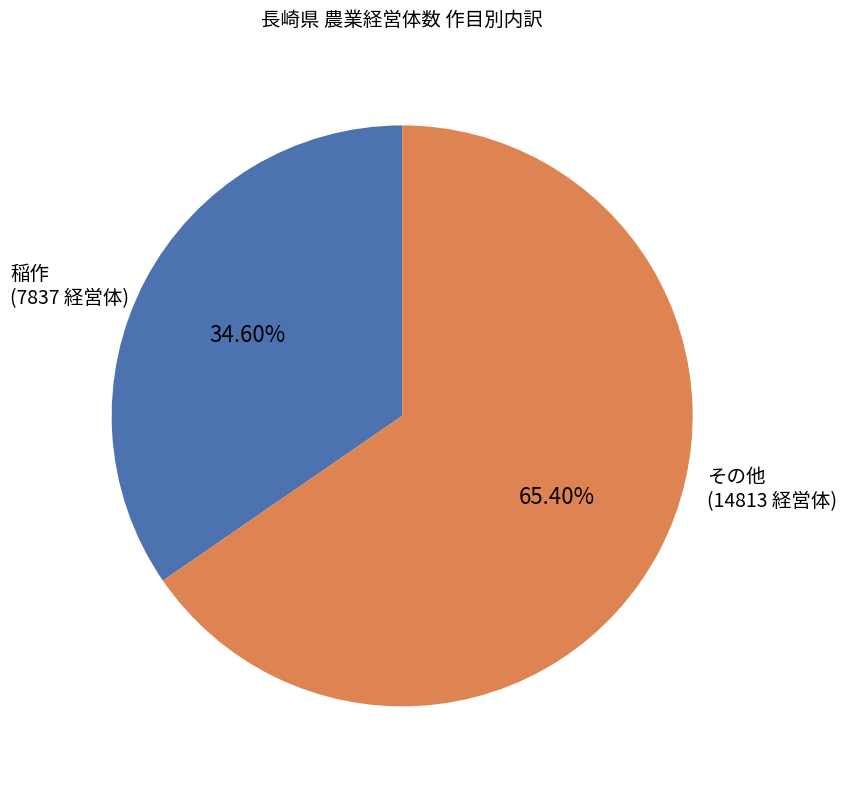

Does any single category account for the majority?

Yes